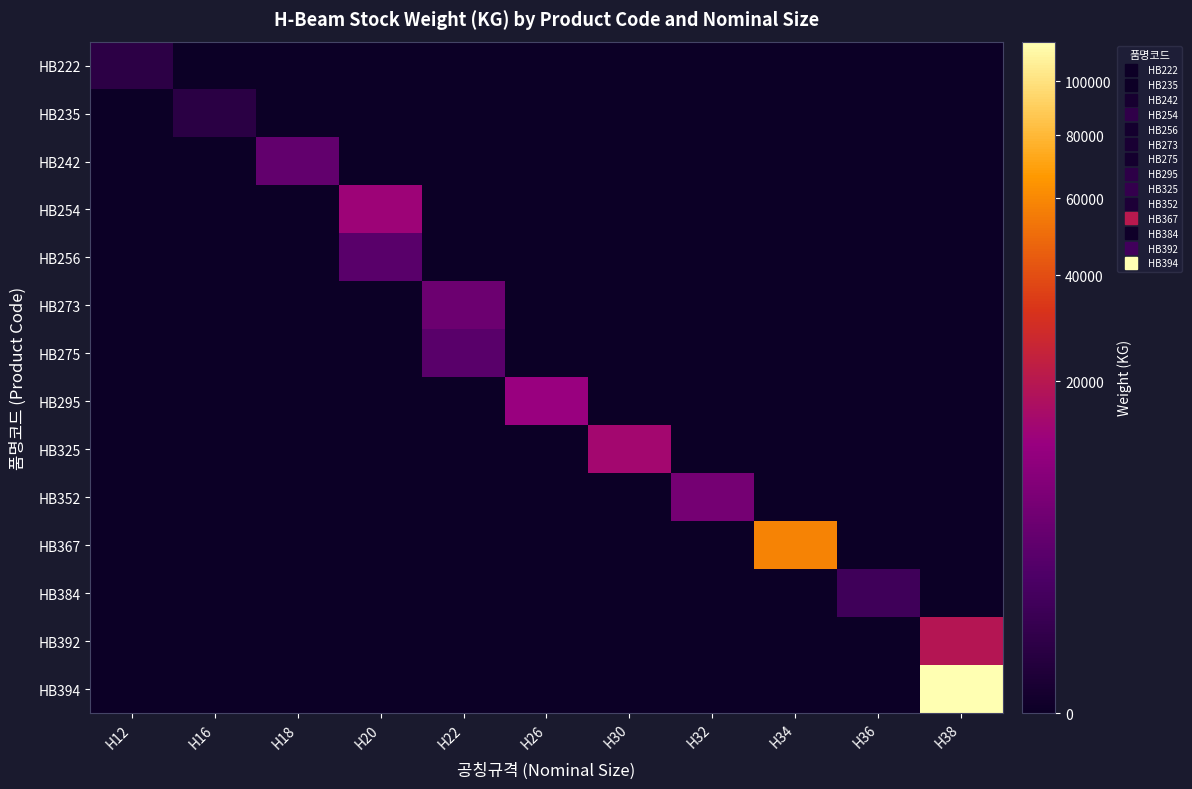

What is the spread (max minus min) of values at H34?

58210